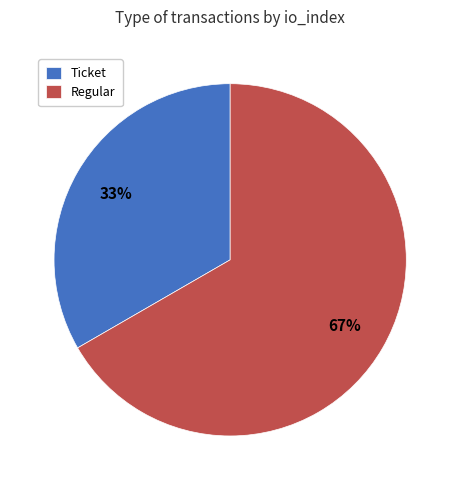

Is the sum of Regular and Ticket greater than half?

Yes